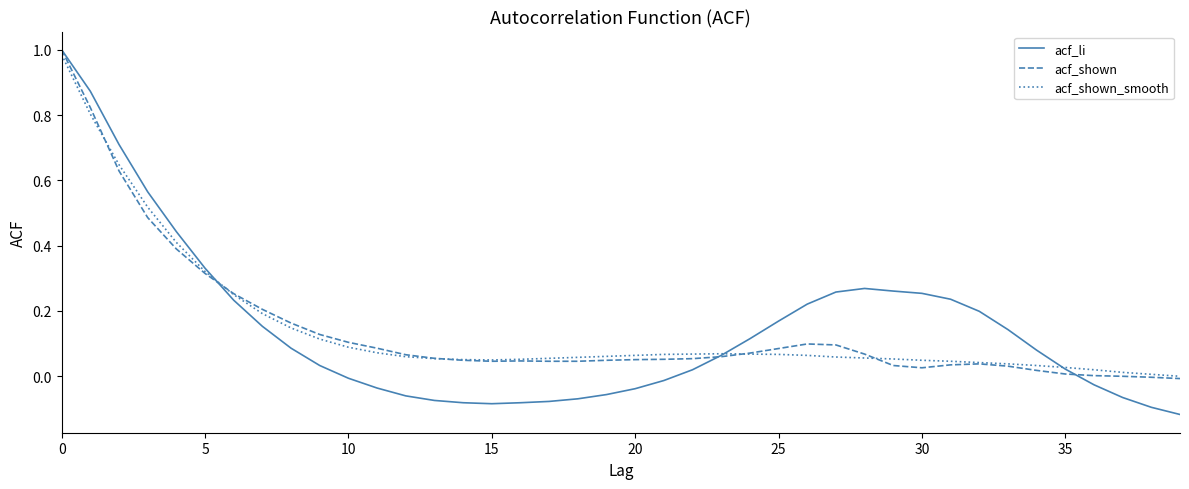

What are all the series names shown in the legend?

acf_li, acf_shown, acf_shown_smooth